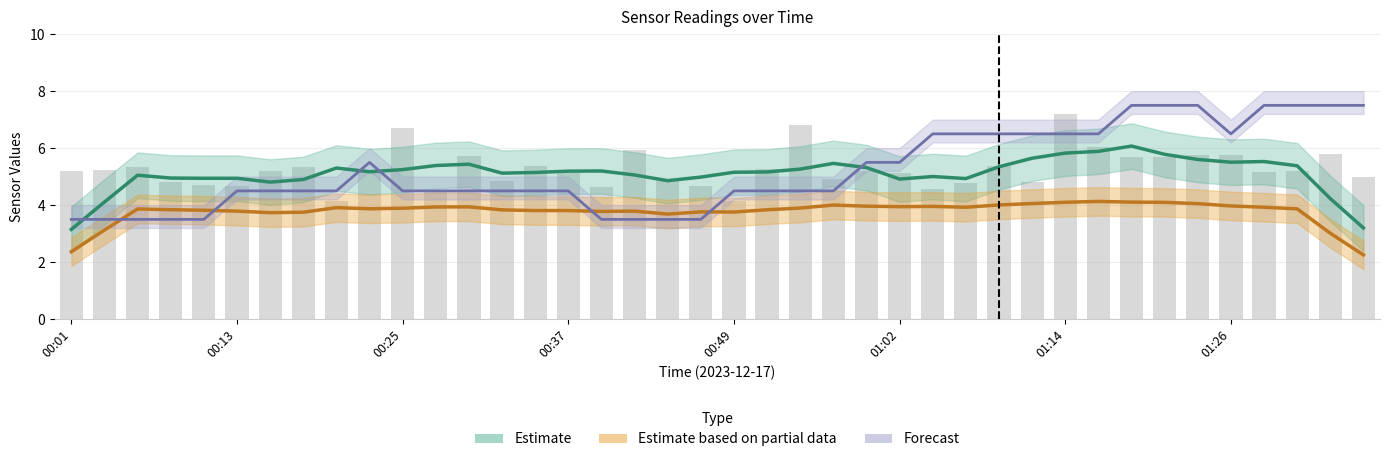

Is it true that SDS_P1 equals 9.2 at 00:42?

False